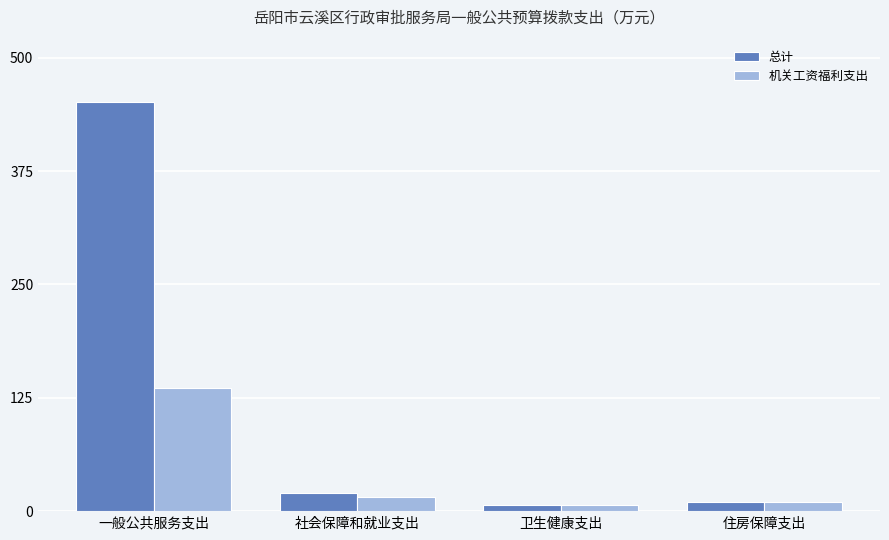

Between 社会保障和就业支出 and 住房保障支出, which series saw the biggest shift?

总计